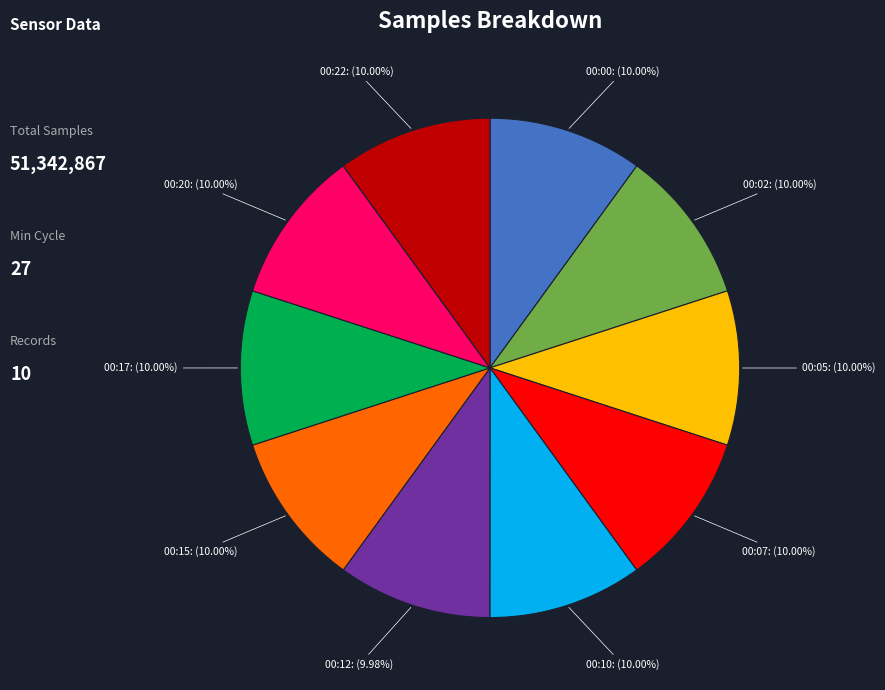

Is there a majority slice in this chart?

No